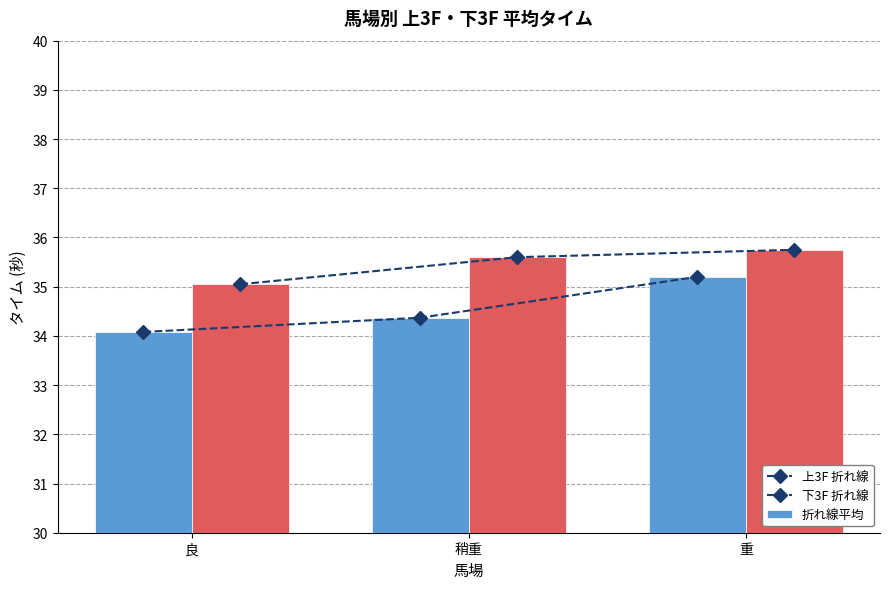

What is the difference between the highest and lowest values at 重?

0.5